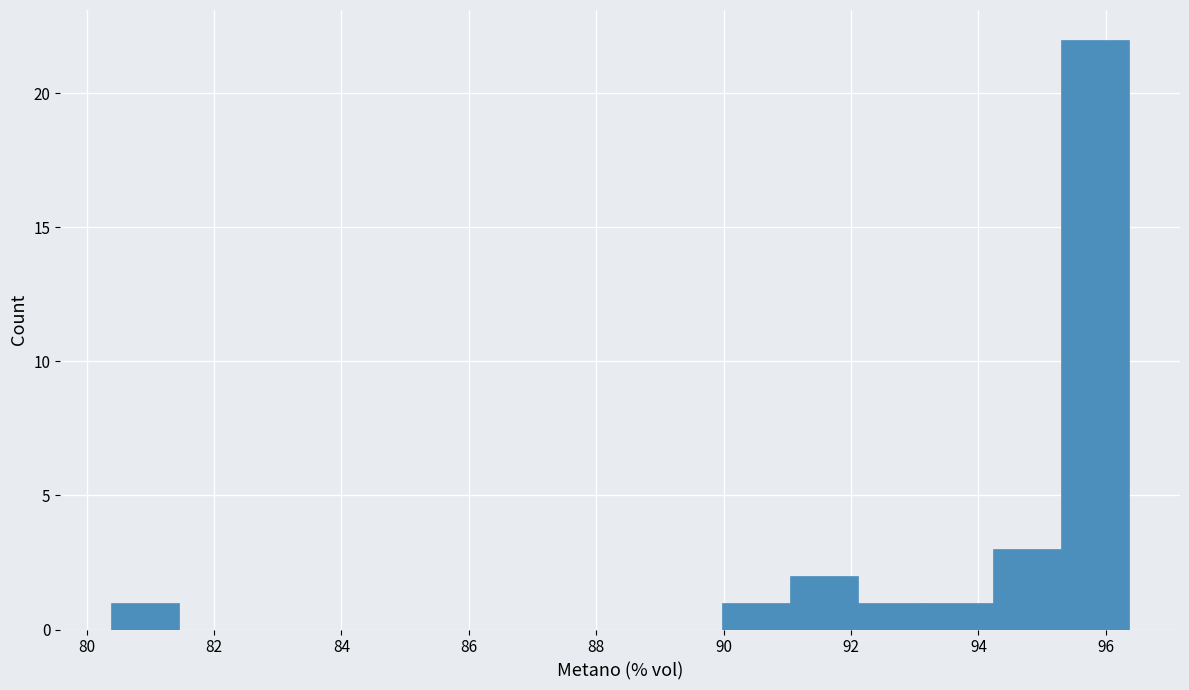

Which range on the x-axis has the tallest bar?

95.2 to 96.4